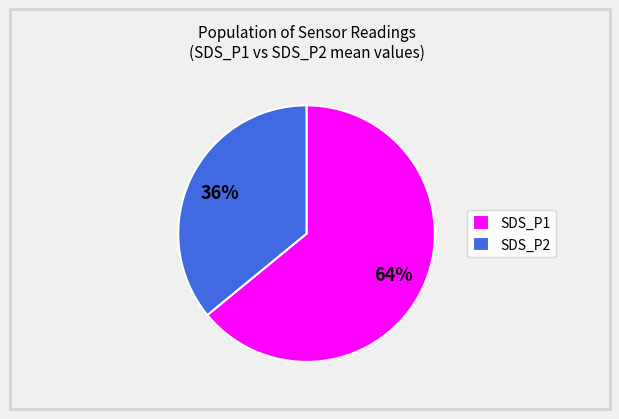

What is the ratio of the value at SDS_P1 to the value at SDS_P2?

1.8